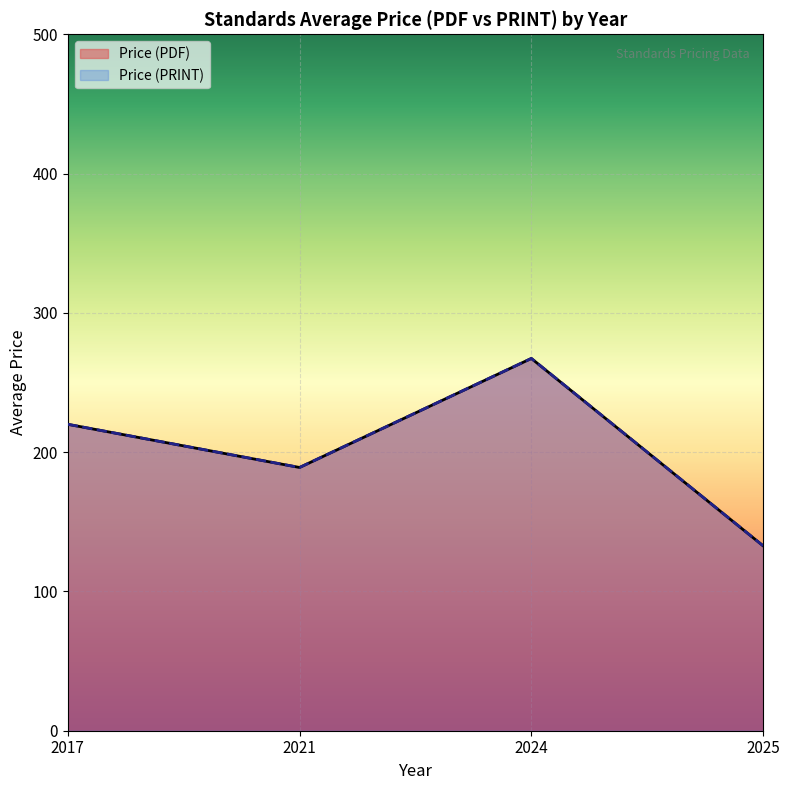

The value of Price (PDF) at 2024 is 292. True or false?

False